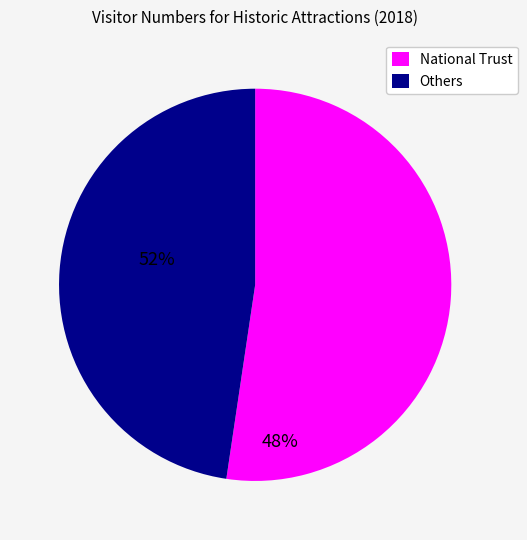

Which category accounts for the majority?

National Trust